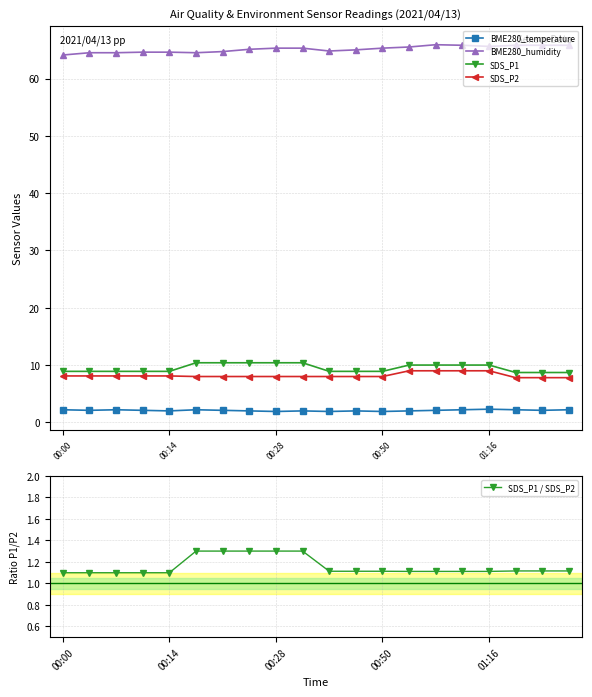

What is the maximum value shown in the chart?

65.9